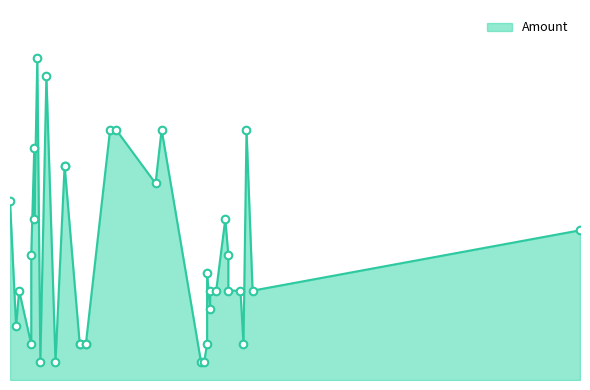

What is the ratio of the value at 2020-04-17 to the value at 2020-02-15?

0.4